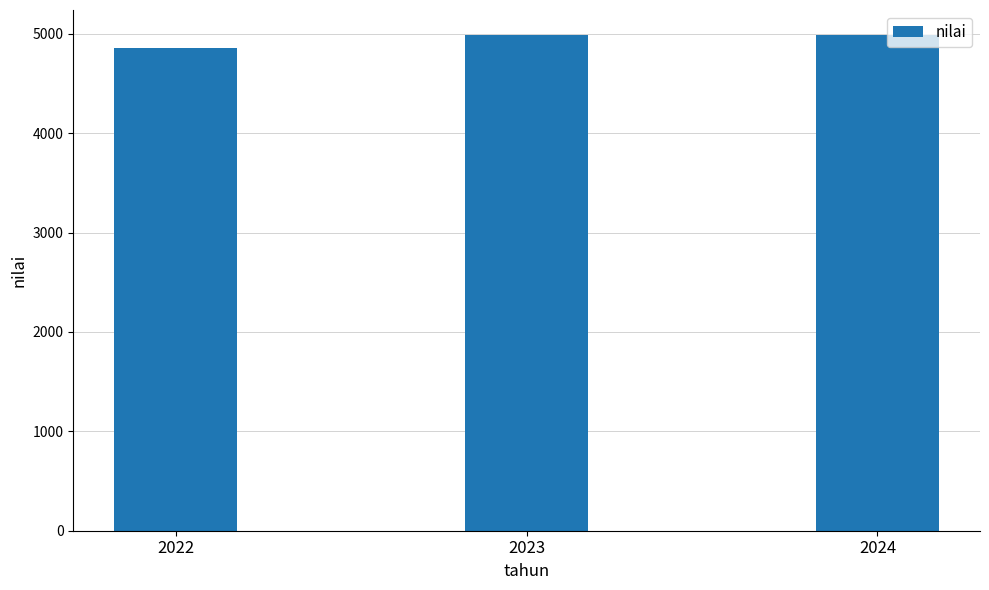

At which label is the value closest to 4922?

2023